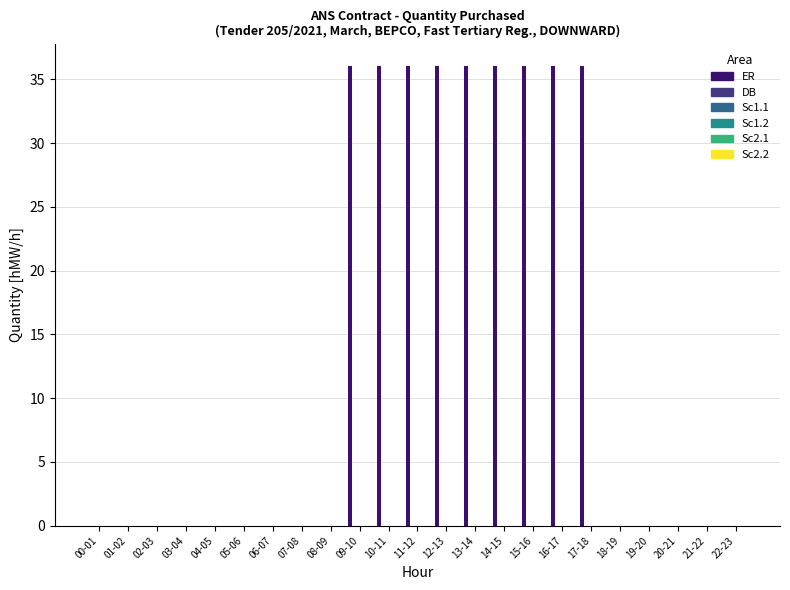

What is the greatest value displayed?

36